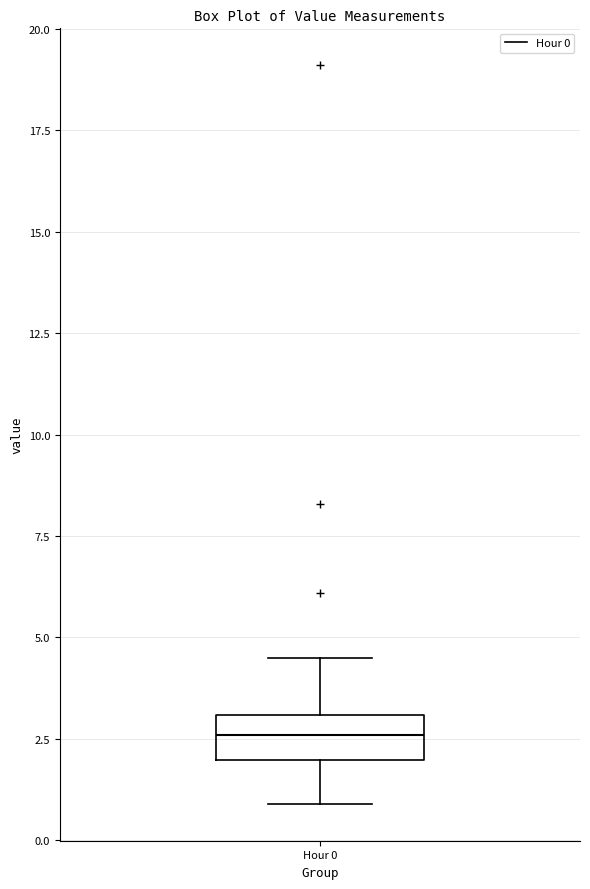

Where is the upper edge of the box for Hour 0 on the y-axis? The values are not printed on the chart, so give them approximately, as read against the axis.

3.0